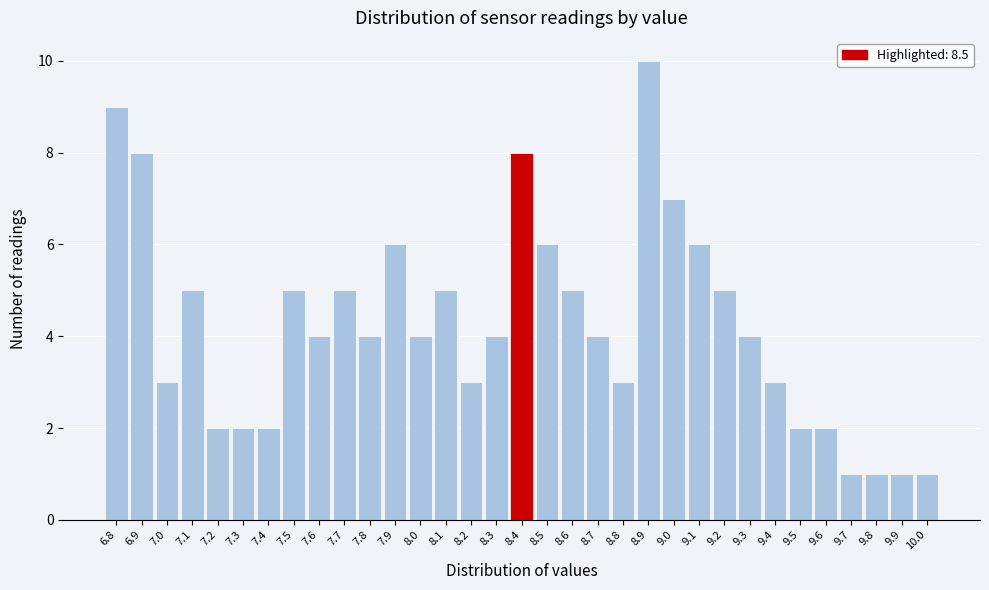

The value at 8.7 is 4. True or false?

True